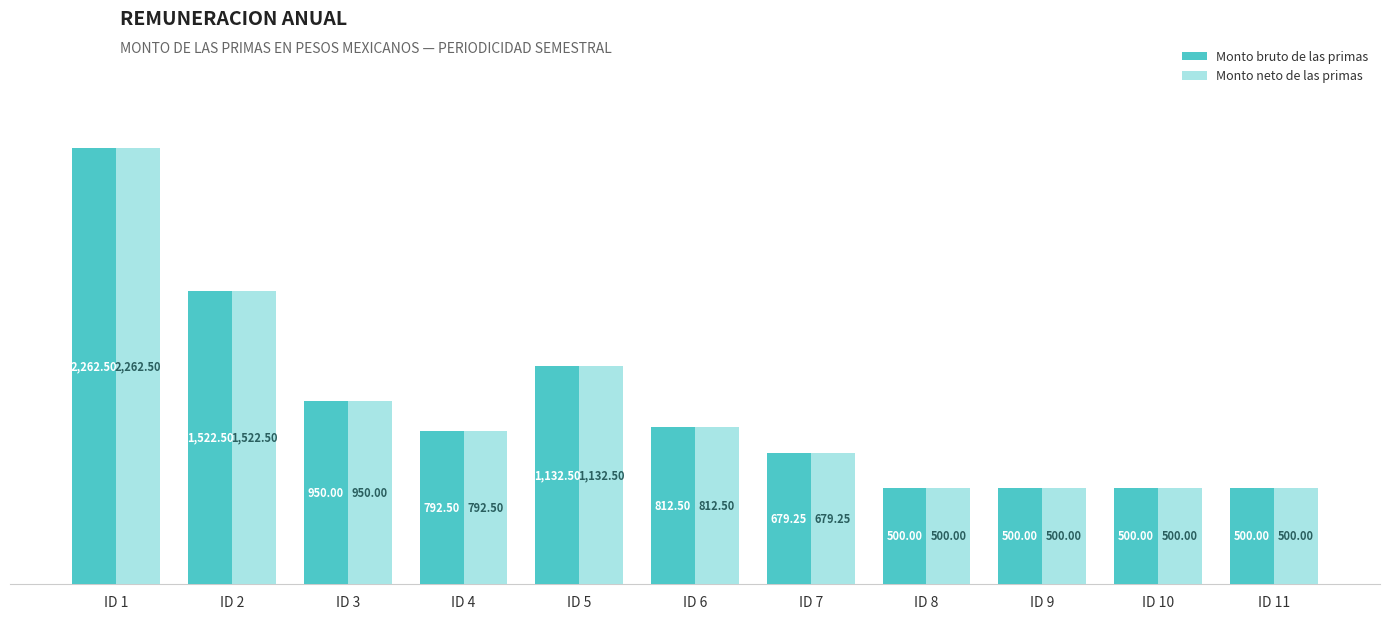

Read the Monto bruto de las primas value at ID 9.

500.0